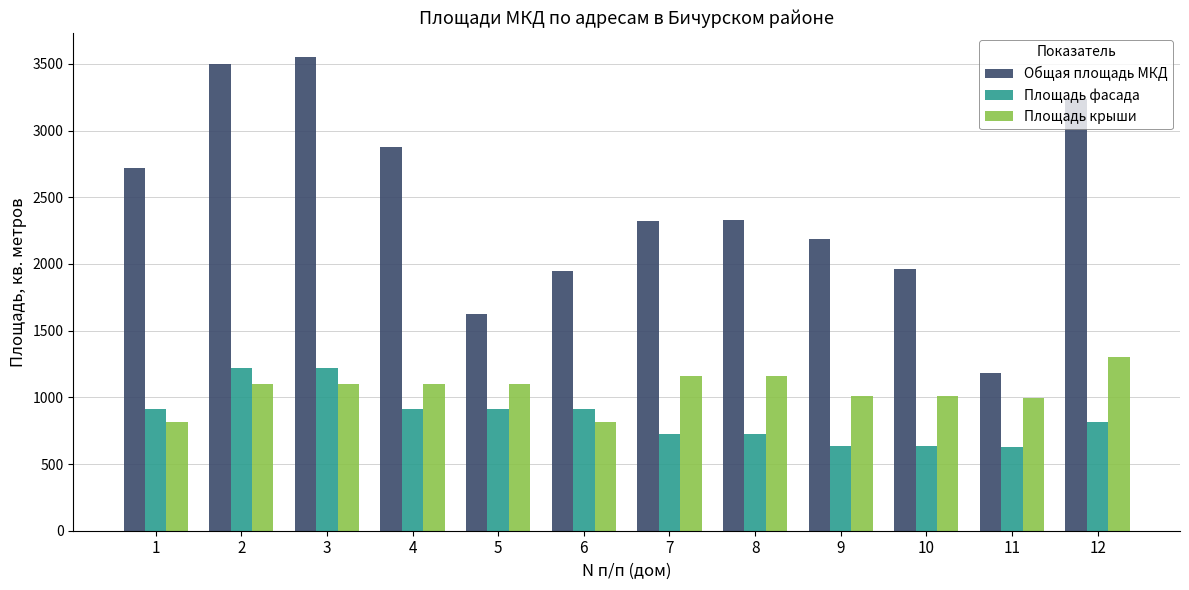

What is the difference between the second highest and minimum values in the Площадь крыши series?

343.1